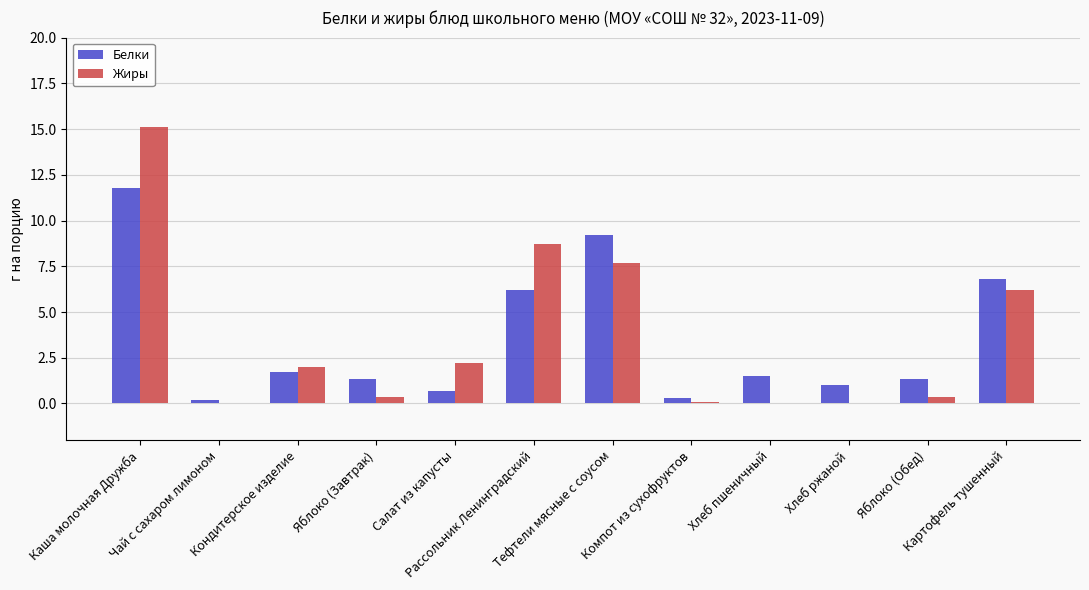

The Белки series shows 1.4 at Яблоко (Завтрак). True or false?

True